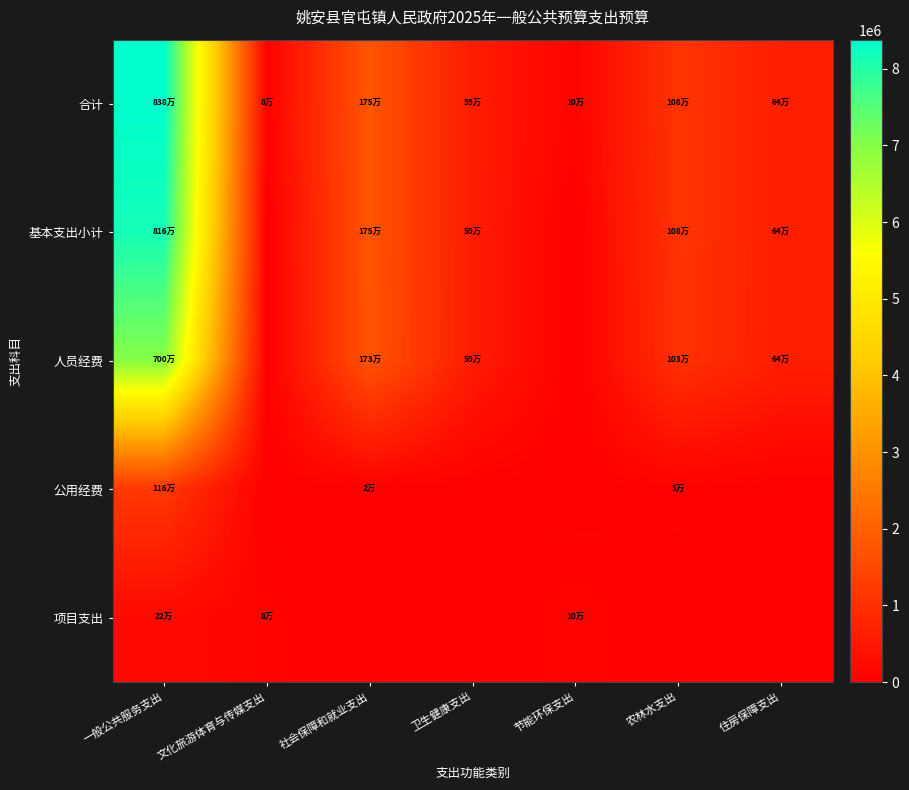

Reading left to right, what are all the values shown in this chart?

合计: 一般公共服务支出=8380592.4	文化旅游体育与传媒支出=80000.0	社会保障和就业支出=1754638.2	卫生健康支出=590499.1	节能环保支出=100000.0	农林水支出=1079868.0	住房保障支出=644632.6
基本支出小计: 一般公共服务支出=8158352.4	文化旅游体育与传媒支出=0.0	社会保障和就业支出=1754638.2	卫生健康支出=590499.1	节能环保支出=0.0	农林水支出=1079868.0	住房保障支出=644632.6
人员经费: 一般公共服务支出=6997093.4	文化旅游体育与传媒支出=0.0	社会保障和就业支出=1733365.0	卫生健康支出=590499.1	节能环保支出=0.0	农林水支出=1029777.8	住房保障支出=644632.6
公用经费: 一般公共服务支出=1161259.0	文化旅游体育与传媒支出=0.0	社会保障和就业支出=21273.2	卫生健康支出=0.0	节能环保支出=0.0	农林水支出=50090.2	住房保障支出=0.0
项目支出: 一般公共服务支出=222240.0	文化旅游体育与传媒支出=80000.0	社会保障和就业支出=0.0	卫生健康支出=0.0	节能环保支出=100000.0	农林水支出=0.0	住房保障支出=0.0